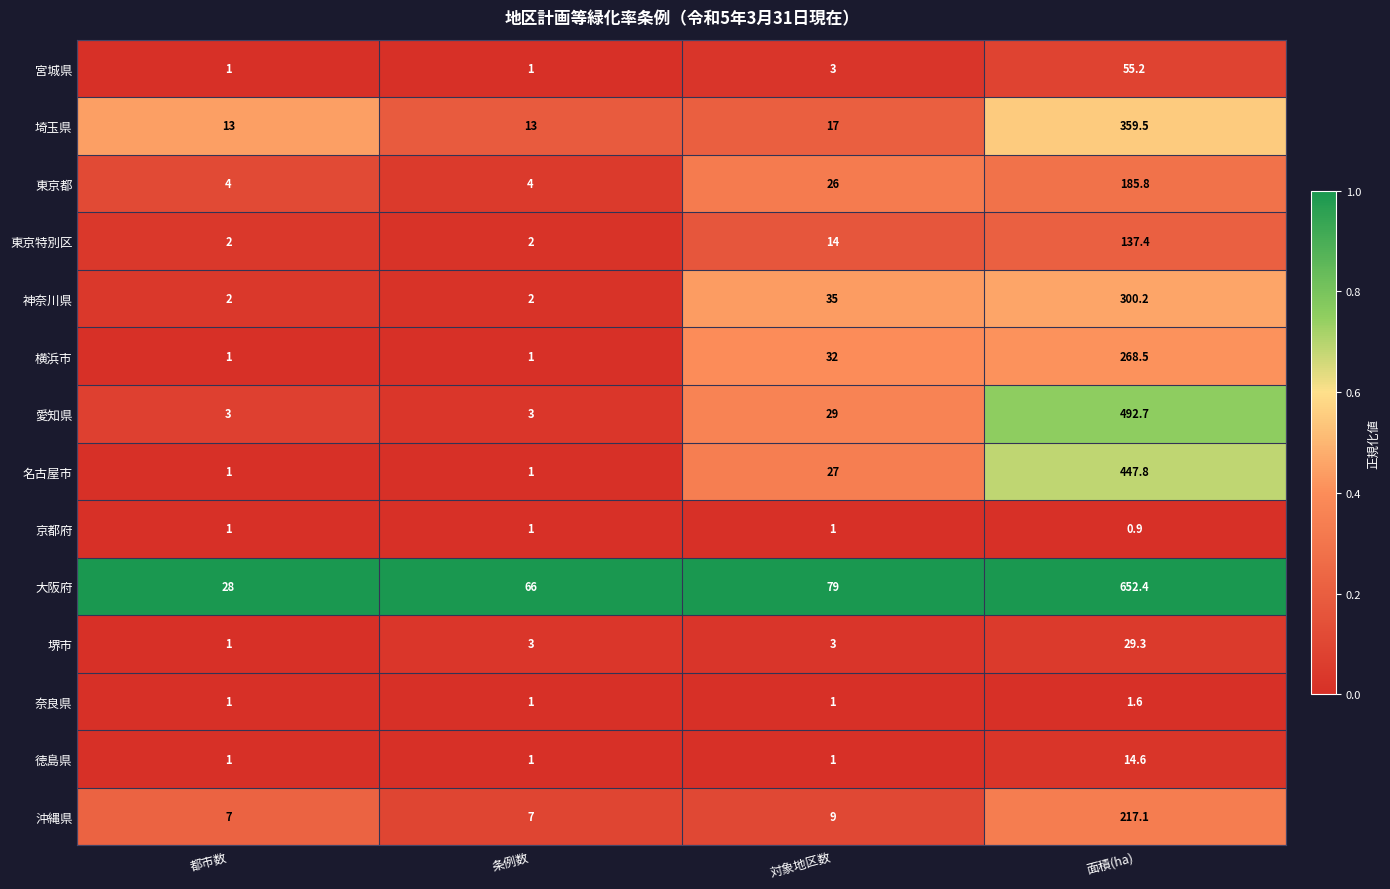

How many series are shown in this chart?

14